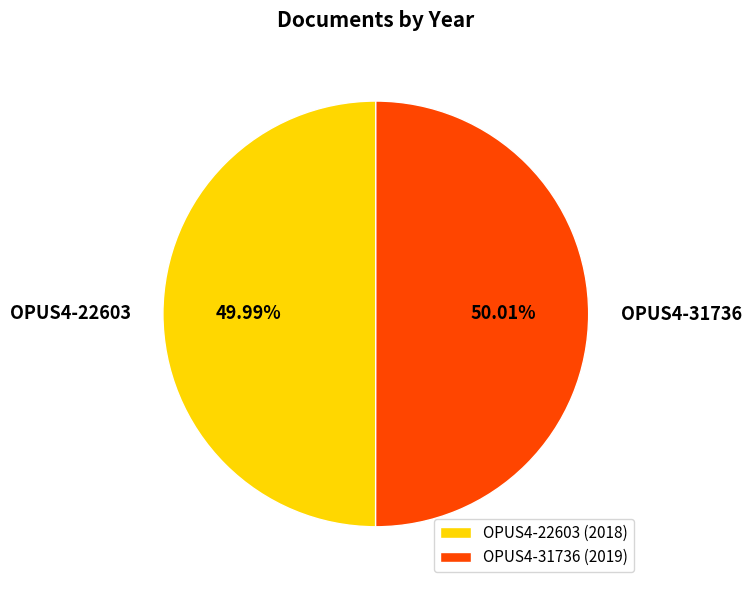

The OPUS4-31736 slice represents 50% of the pie. True or false?

True